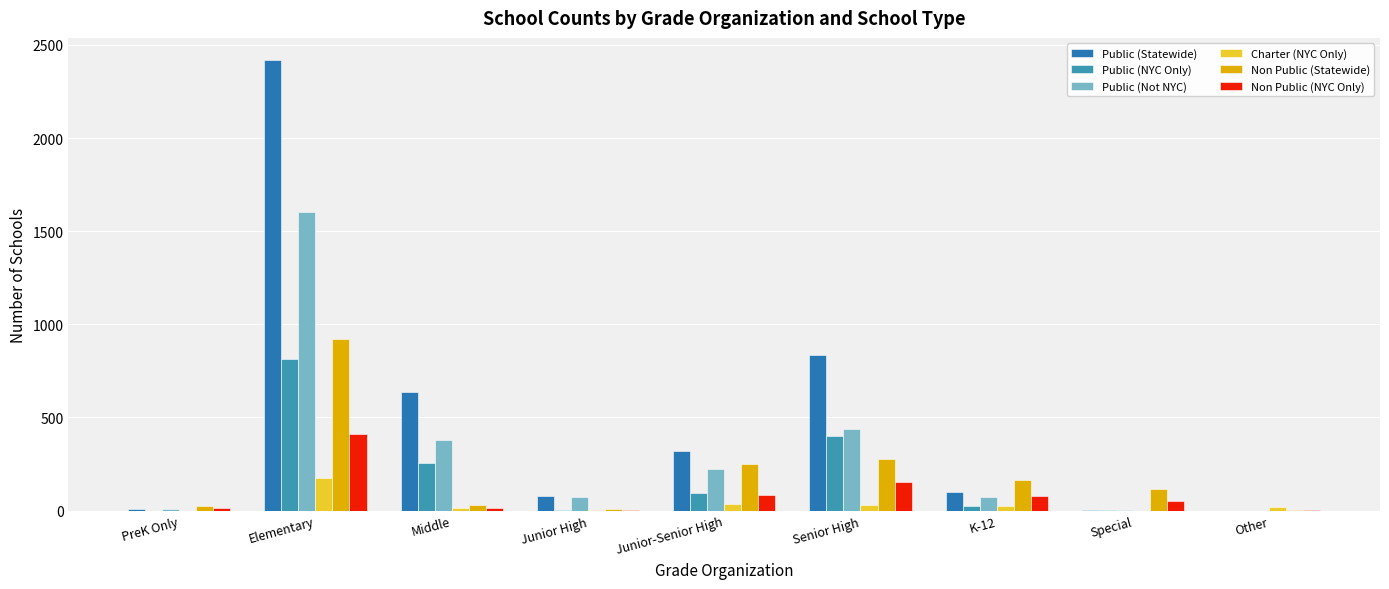

What is the label of the 8th bar from the left?

Special